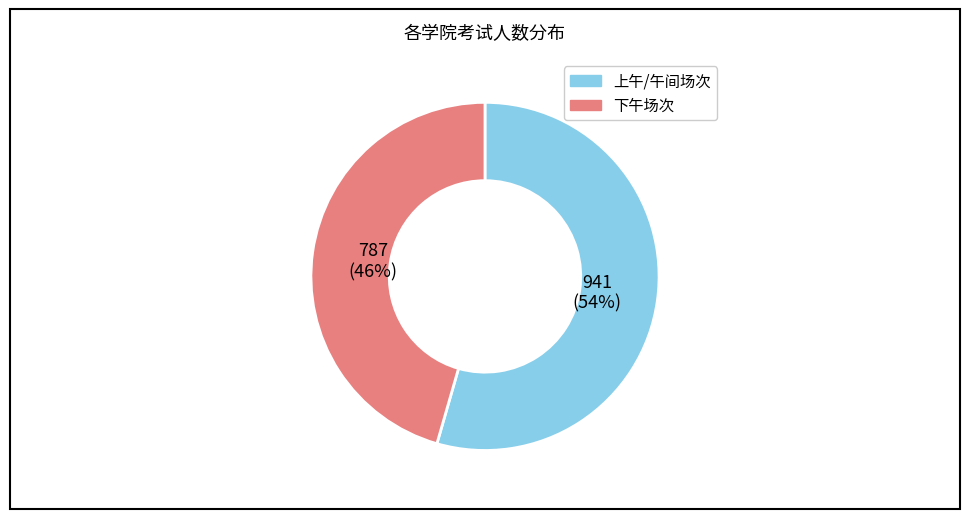

Count the number of slices in the pie.

2